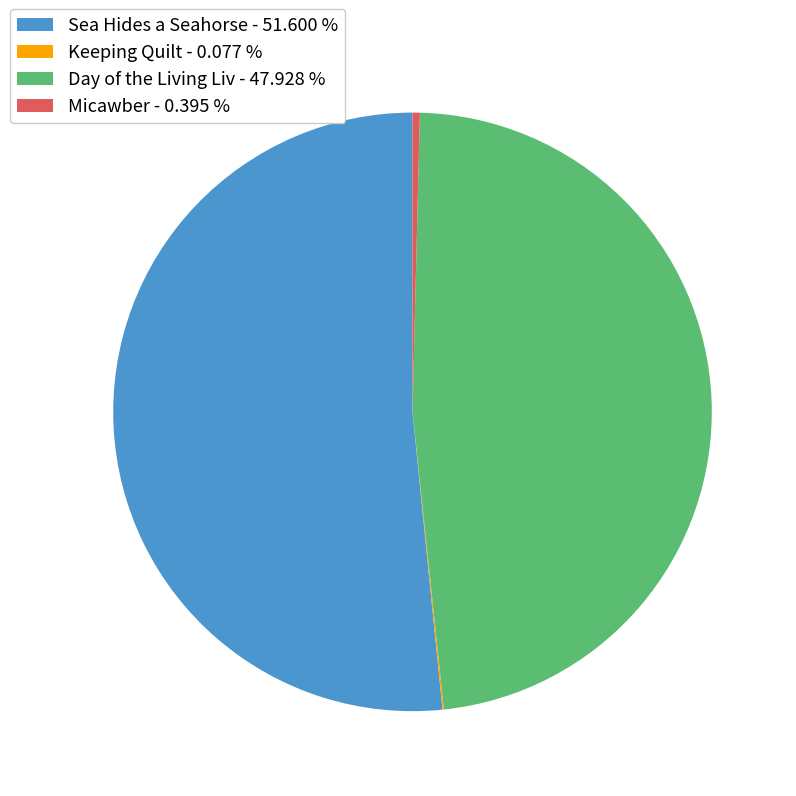

Does Sea Hides a Seahorse account for over 50% of the chart?

Yes